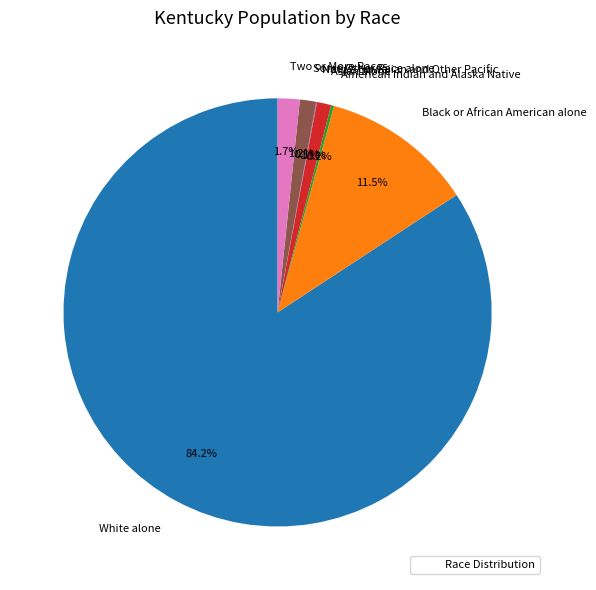

To the nearest percent, what is the average slice percentage?

14%